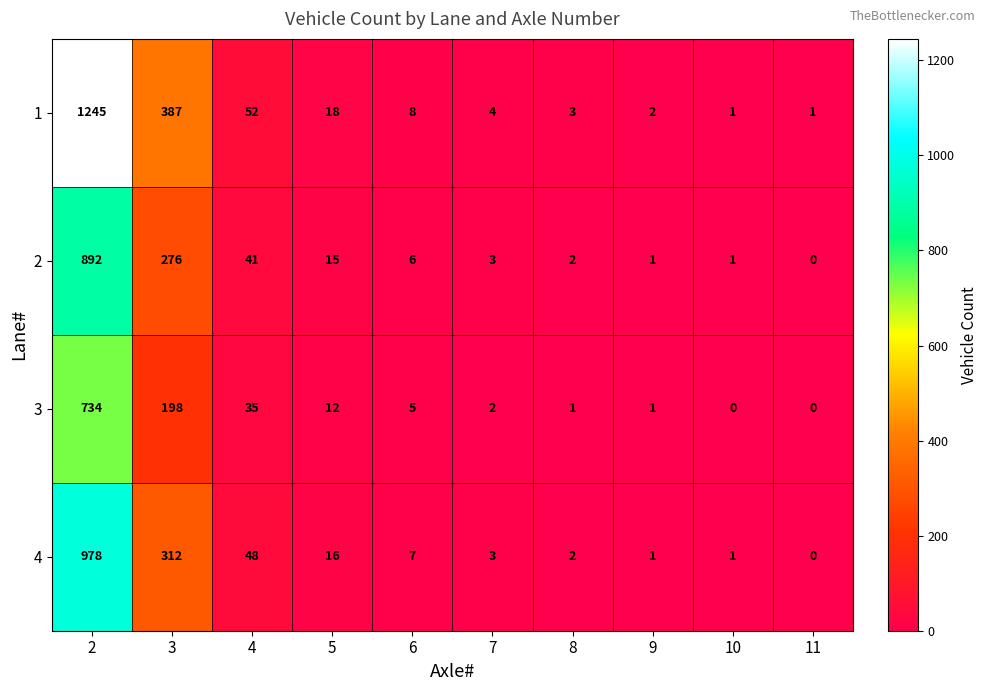

Which label corresponds to the largest value in the chart?

2